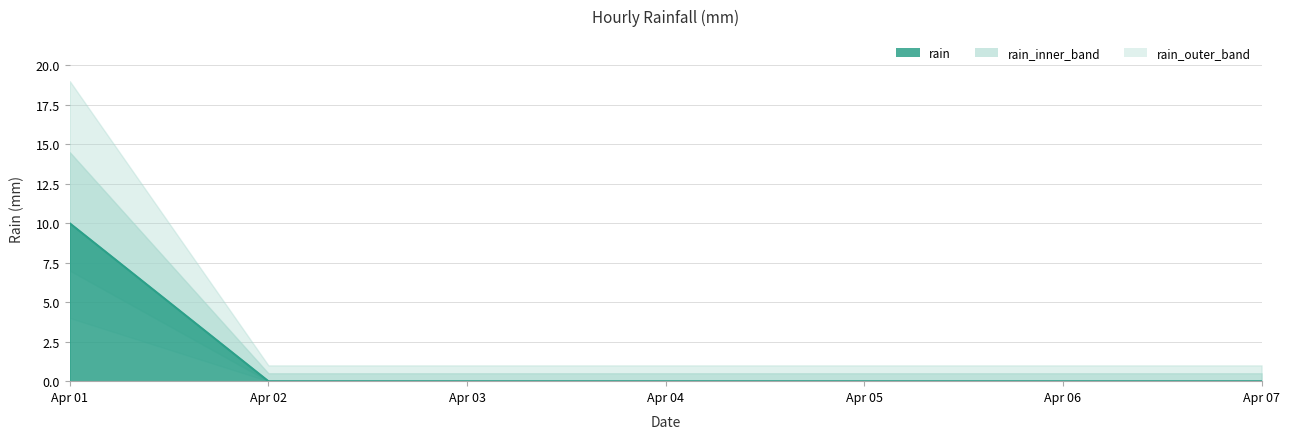

Does the chart have visible grid lines?

Yes